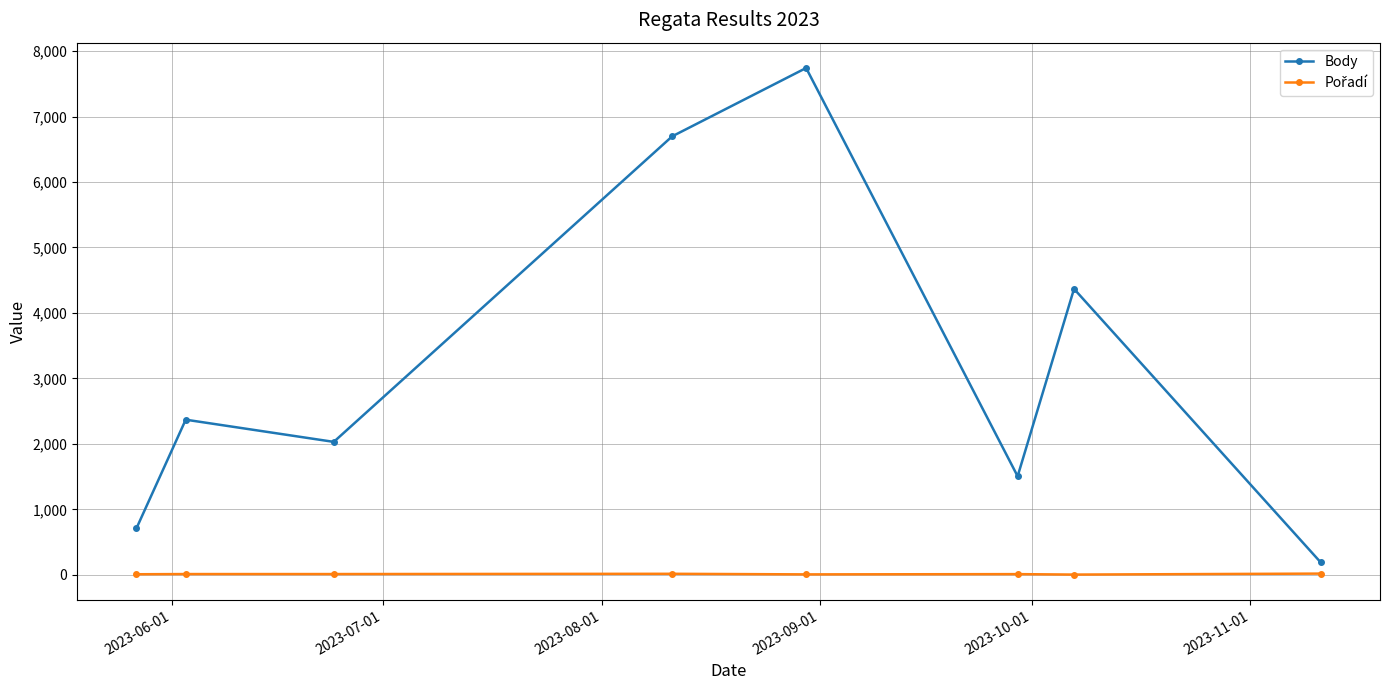

What is the difference between the maximum and minimum values in the Body series?

7553